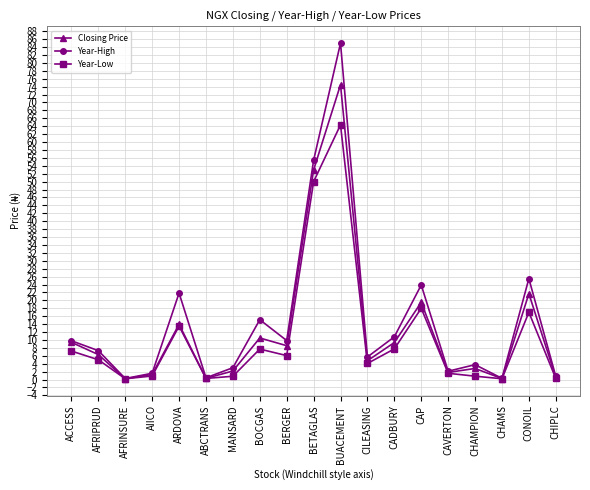

List the series in order of their peak value, highest first.

Year-High, Closing Price, Year-Low